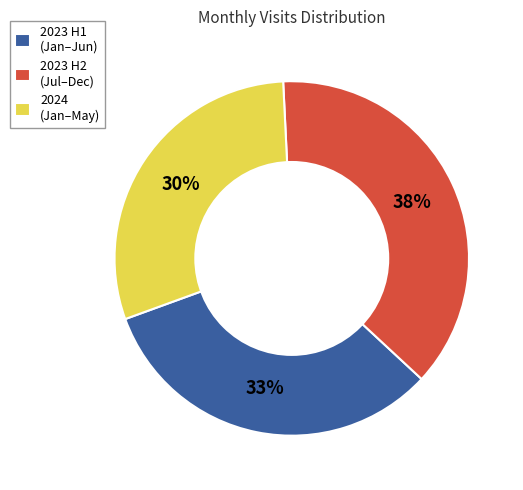

How many slices are in this pie chart?

3